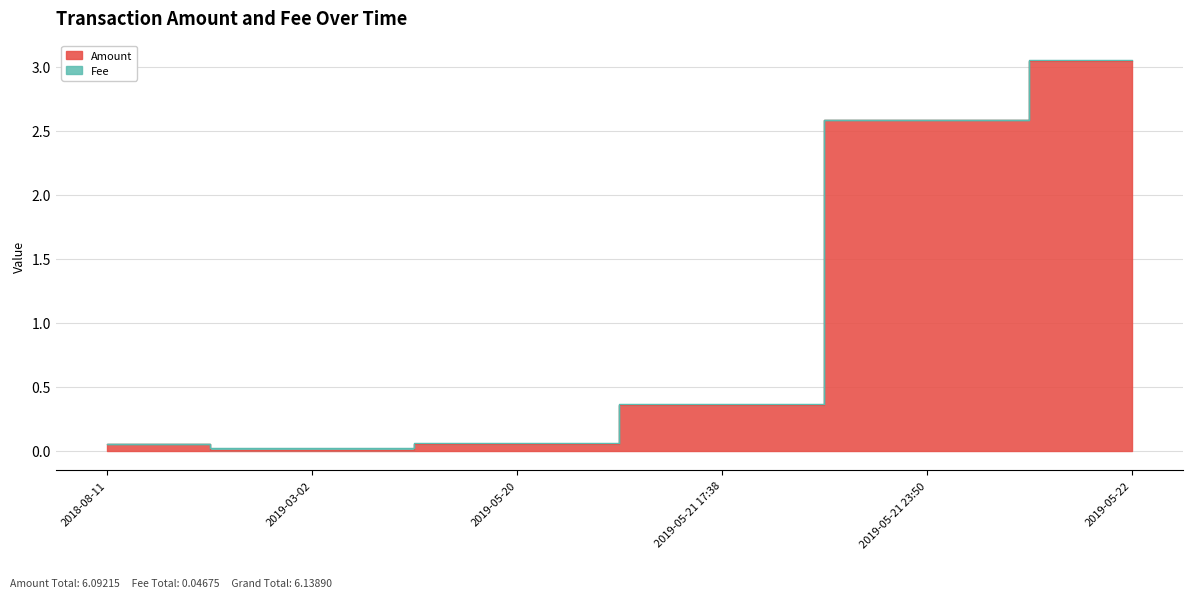

What is the sum of all values?

6.1